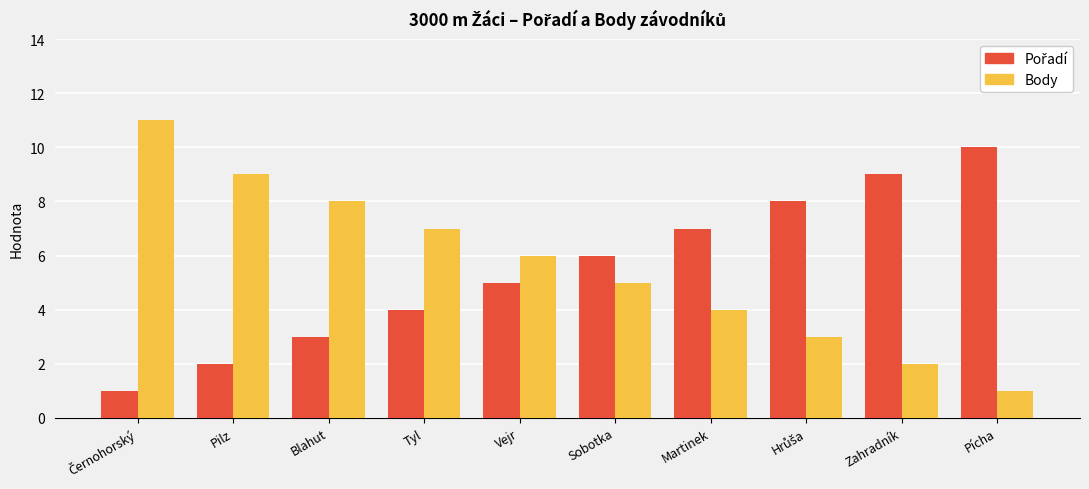

Is it true that Body equals 2 at Zahradník?

True